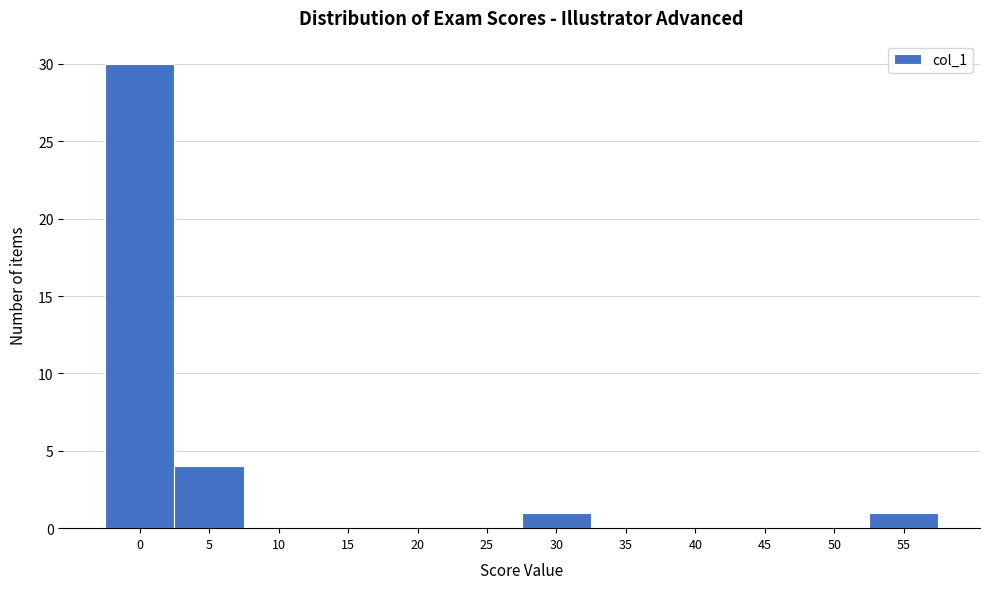

Reading right to left, what are all the values shown in this chart?

55=1	50=0	45=0	40=0	35=0	30=1	25=0	20=0	15=0	10=0	5=4	0=30